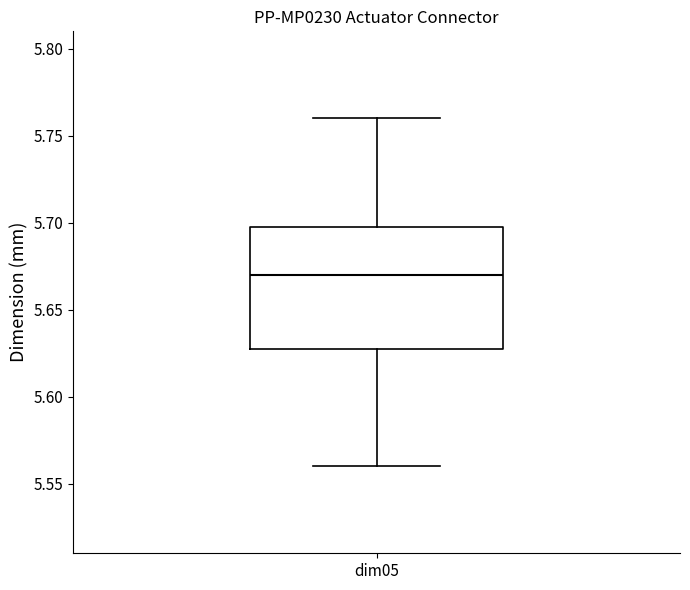

Where is the lower edge of the box for dim05 on the y-axis? The values are not printed on the chart, so give them approximately, as read against the axis.

5.63